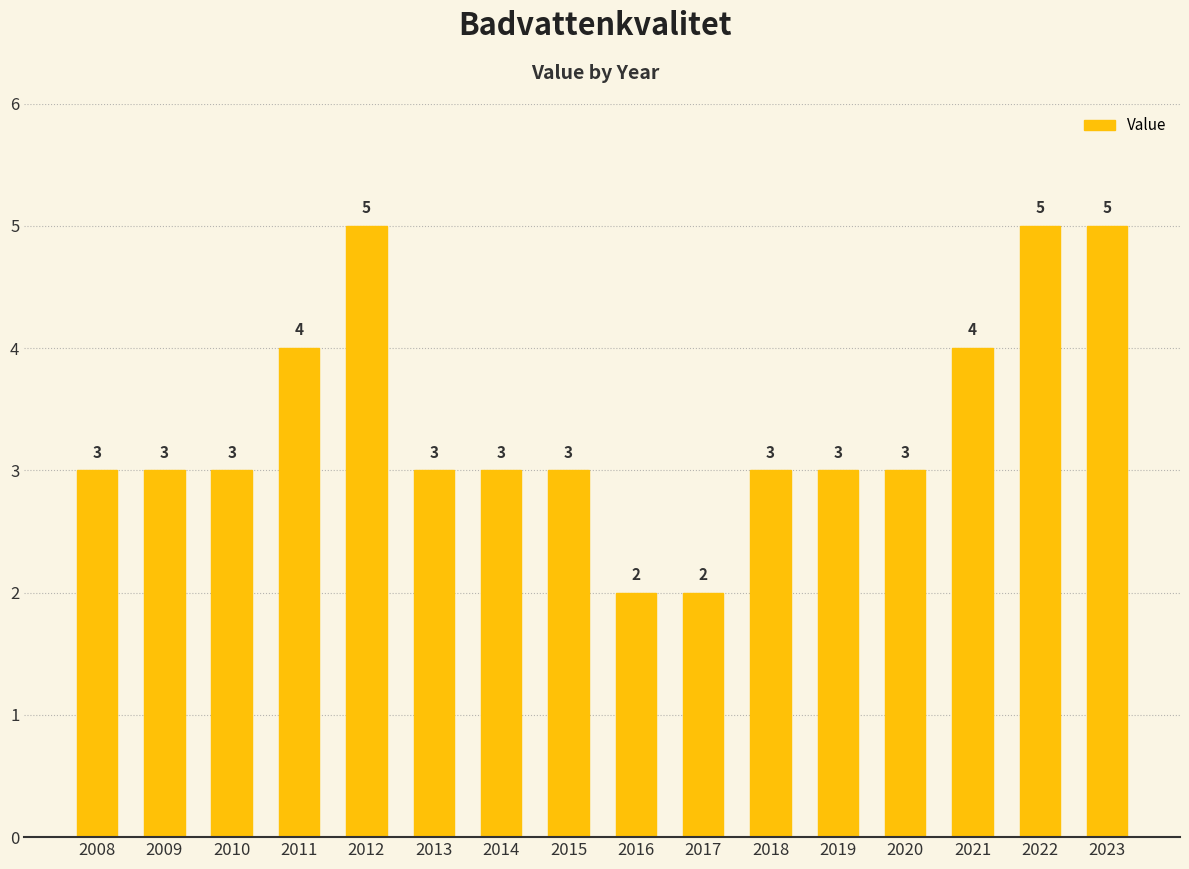

What is the difference between the maximum and minimum values?

3